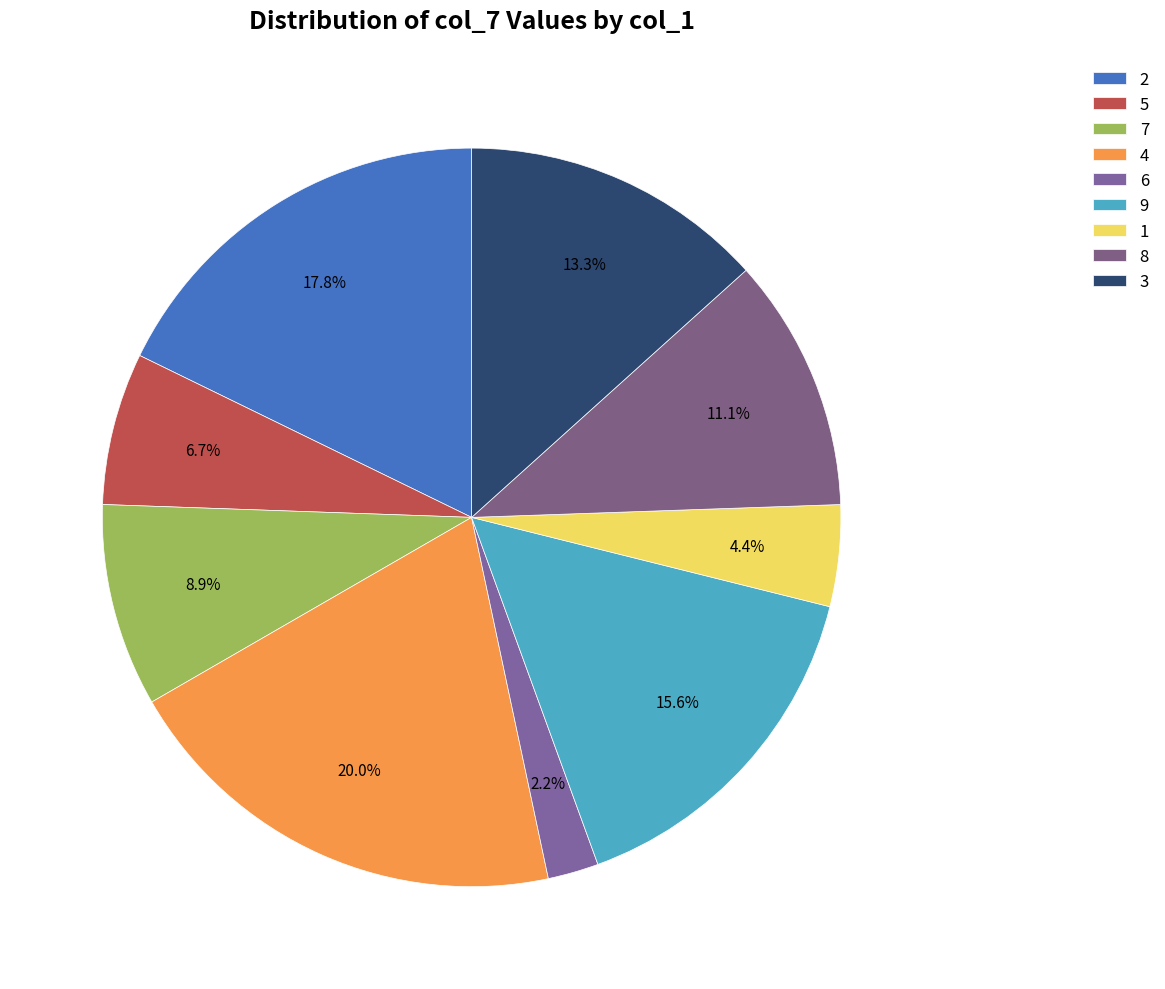

Rank the categories by value from lowest to highest.

6, 1, 5, 7, 8, 3, 9, 2, 4